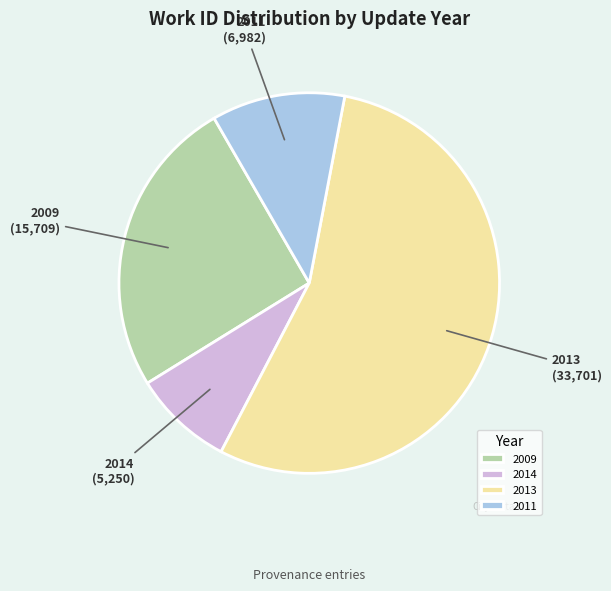

Is there any slice that represents more than half of the pie?

Yes